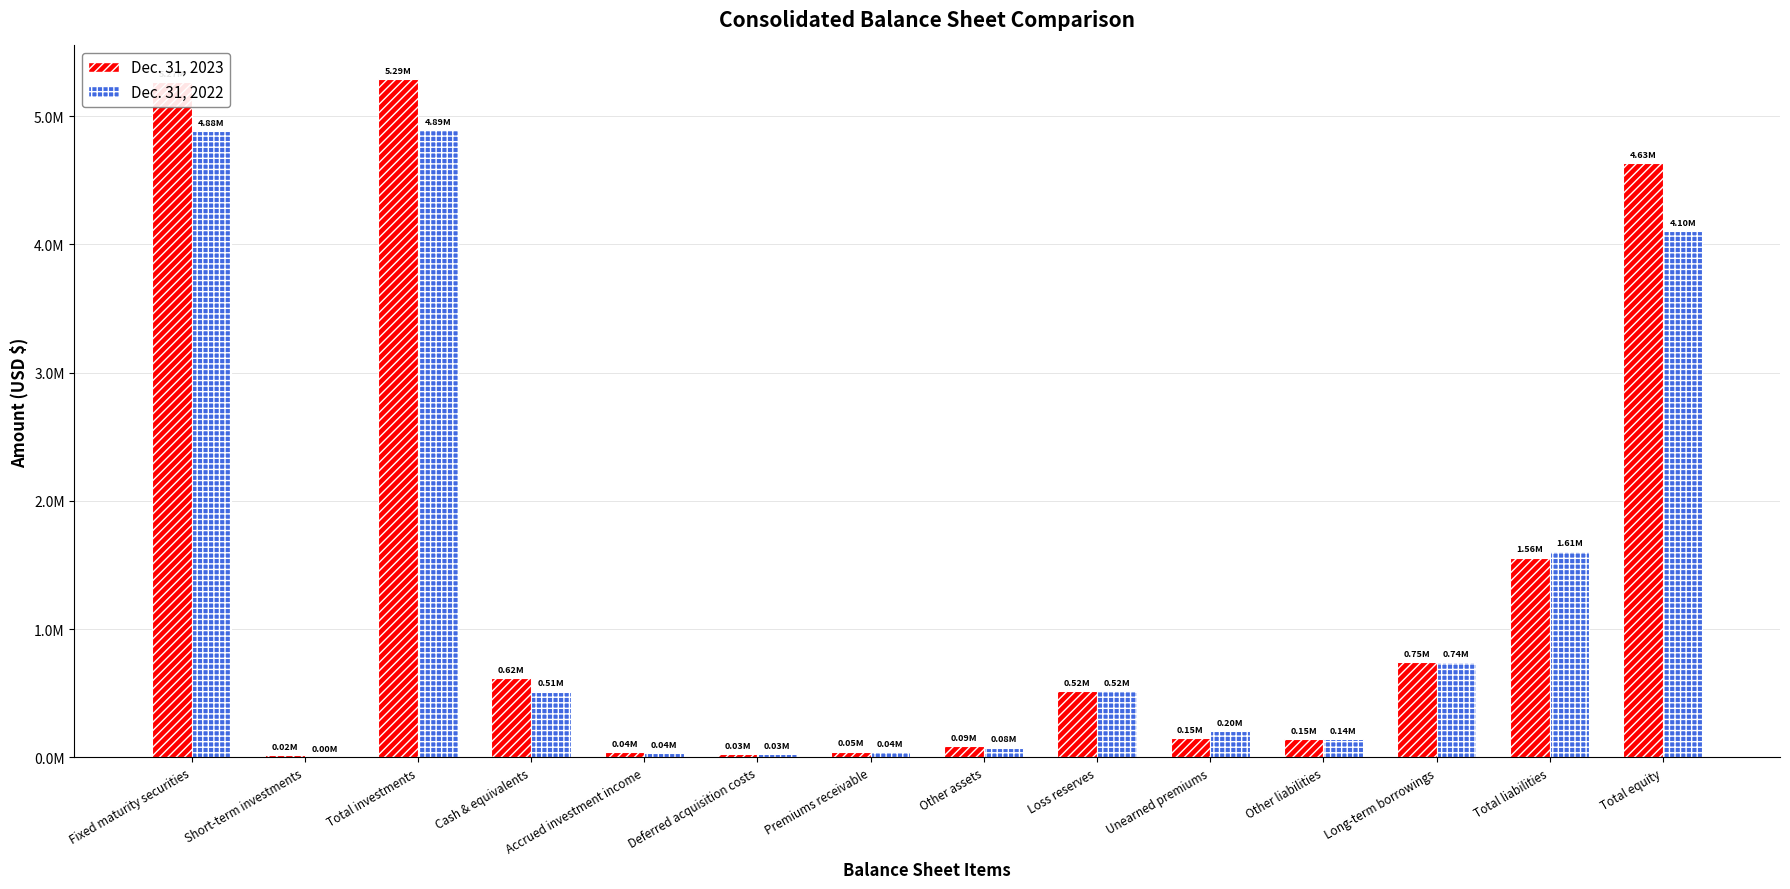

What is the spread (max minus min) of values at Unearned premiums?

53387